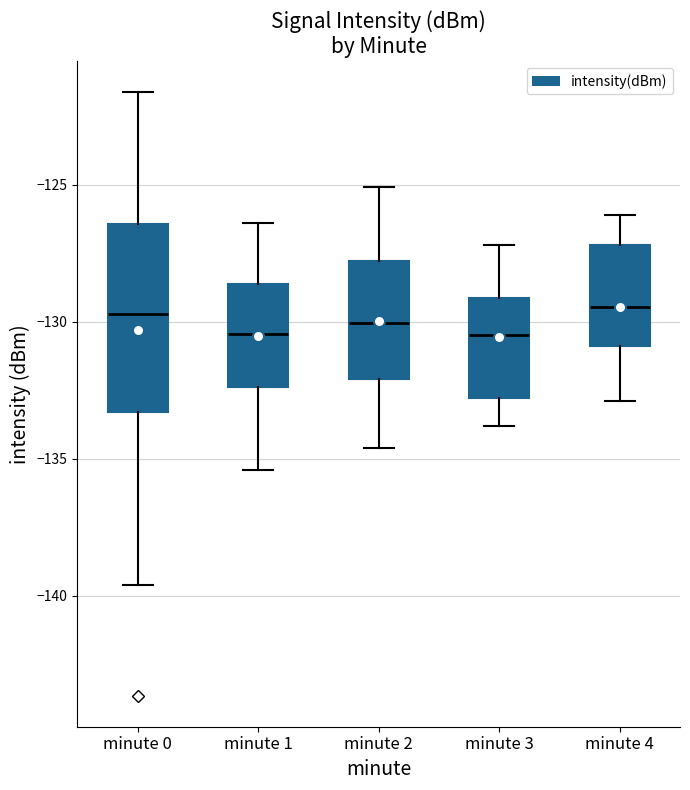

Reading left to right, transcribe this box plot: for each box, give where its median line is, the range the box spans, and where its two whiskers end, as read against the y-axis. The values are not printed on the chart, so give them approximately, as read against the axis.

minute 0: median -129.5, box -133.5 to -126.5, whiskers -139.5 to -121.5
minute 1: median -130.5, box -132.5 to -128.5, whiskers -135.5 to -126.5
minute 2: median -130.0, box -132.0 to -128.0, whiskers -134.5 to -125.0
minute 3: median -130.5, box -133.0 to -129.0, whiskers -134.0 to -127.0
minute 4: median -129.5, box -131.0 to -127.0, whiskers -133.0 to -126.0